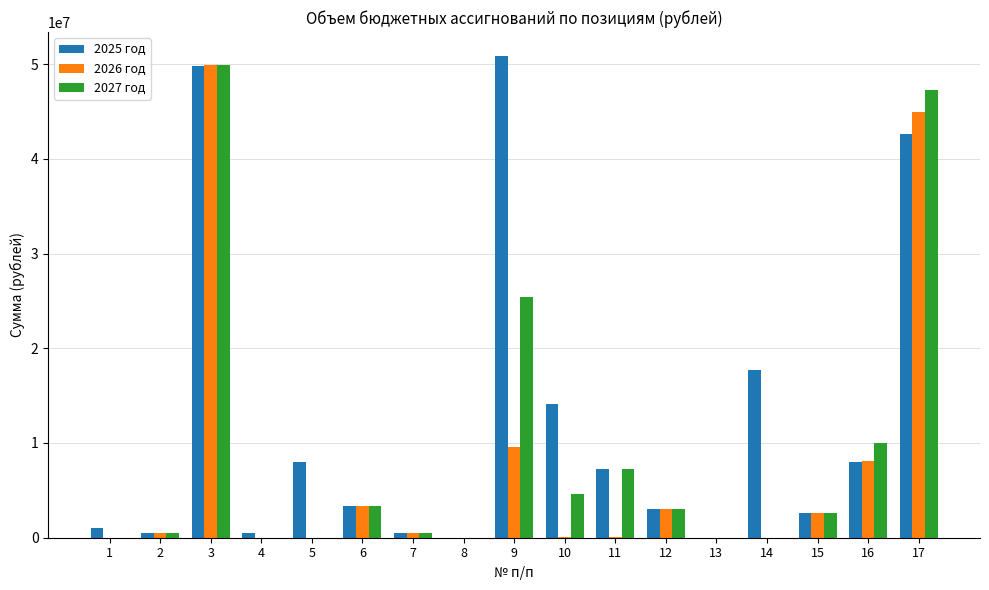

Count the number of data series in this chart.

3